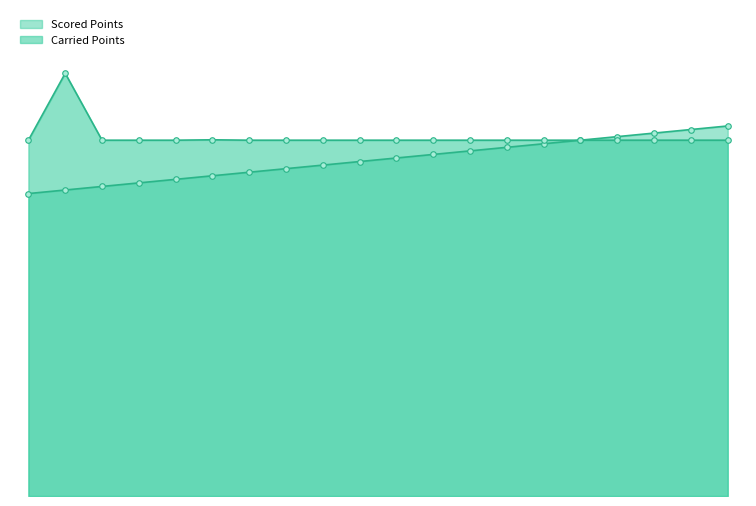

Rank the categories by value from highest to lowest.

20, 19, 18, 17, 16, 15, 14, 13, 12, 11, 10, 9, 8, 7, 6, 5, 4, 3, 2, 1